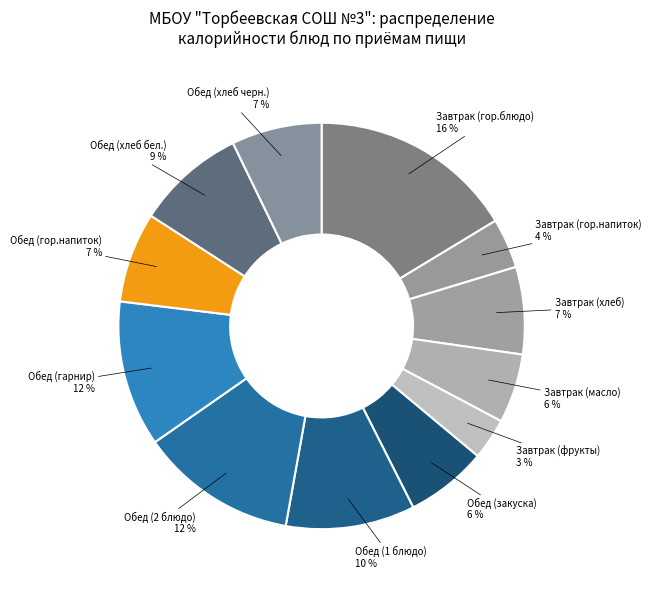

To the nearest percent, what percentage of the pie is Завтрак (гор.напиток)?

4%